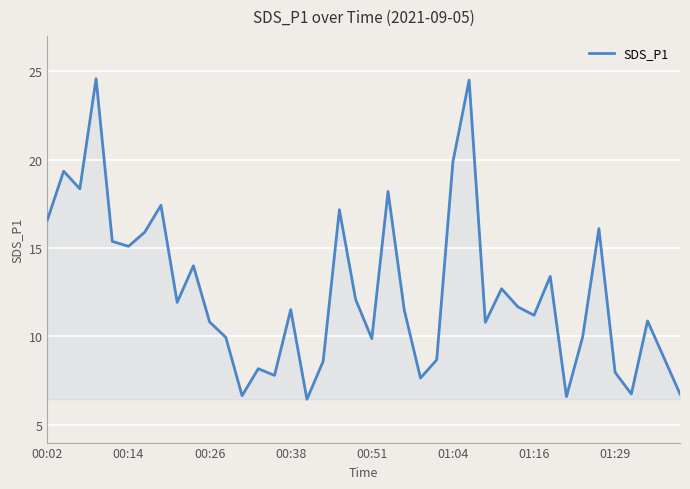

What is the maximum value shown in the chart?

24.6